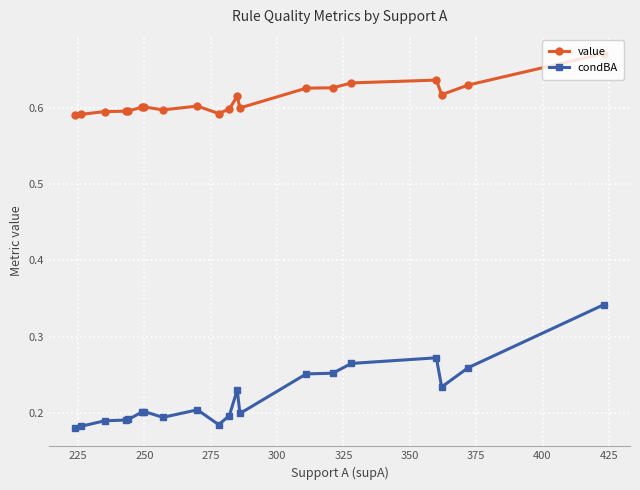

What is the sum of all condBA values?

4.4